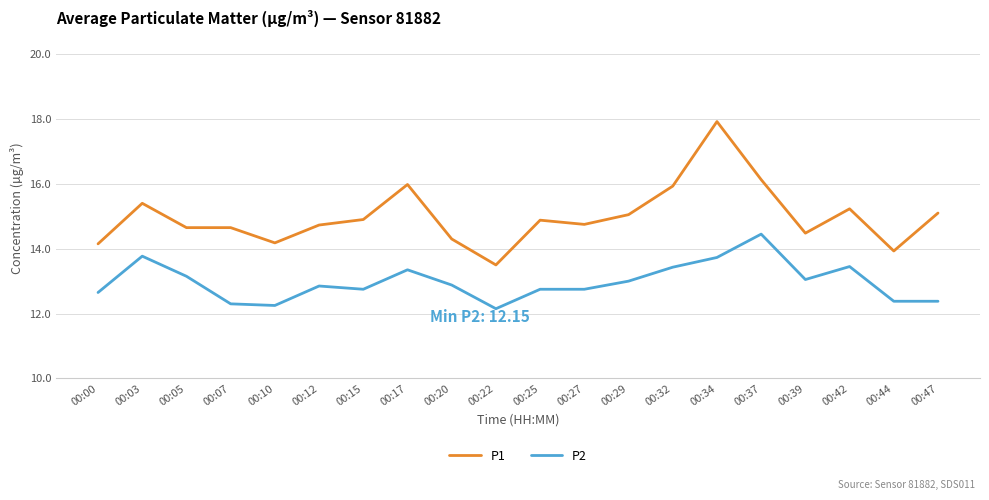

Which series has the widest spread of values?

P1